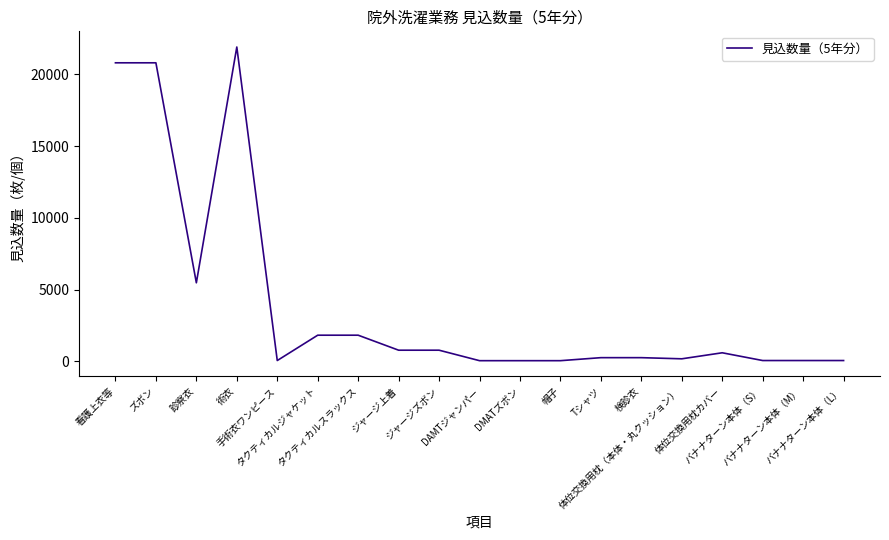

What is the maximum value shown in the chart?

21900